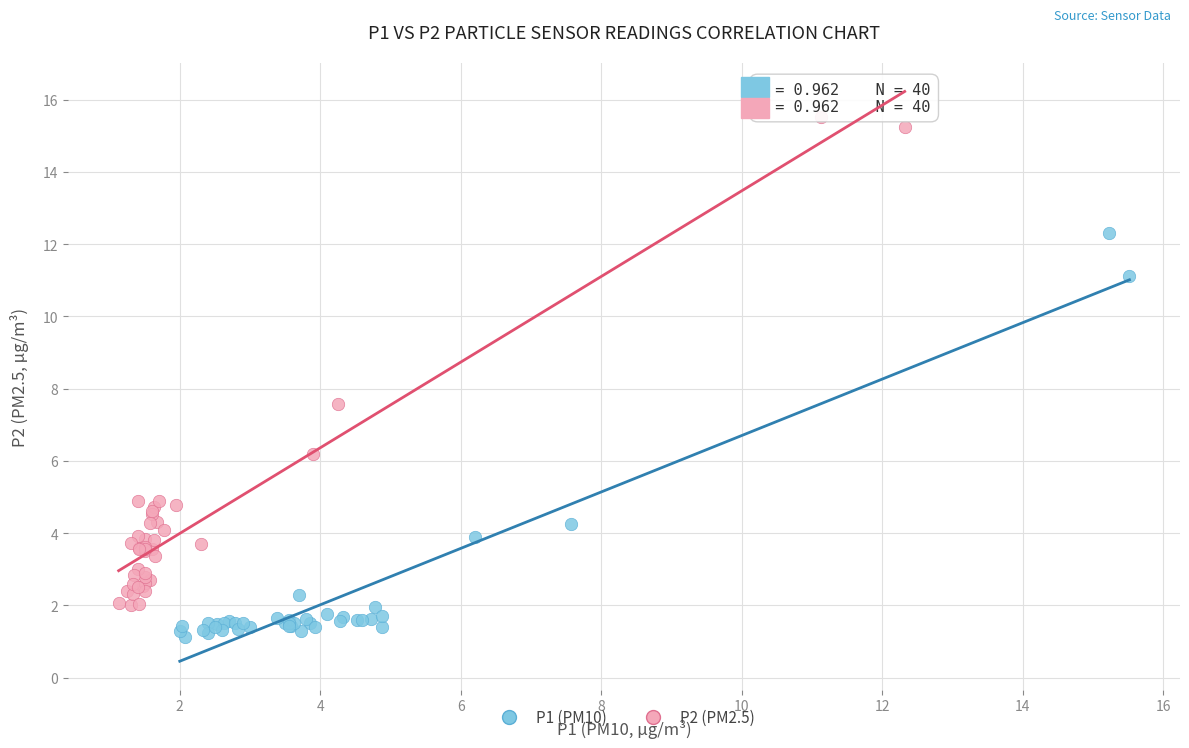

Which series has the largest Y range (max minus min)?

P2 (PM2.5)